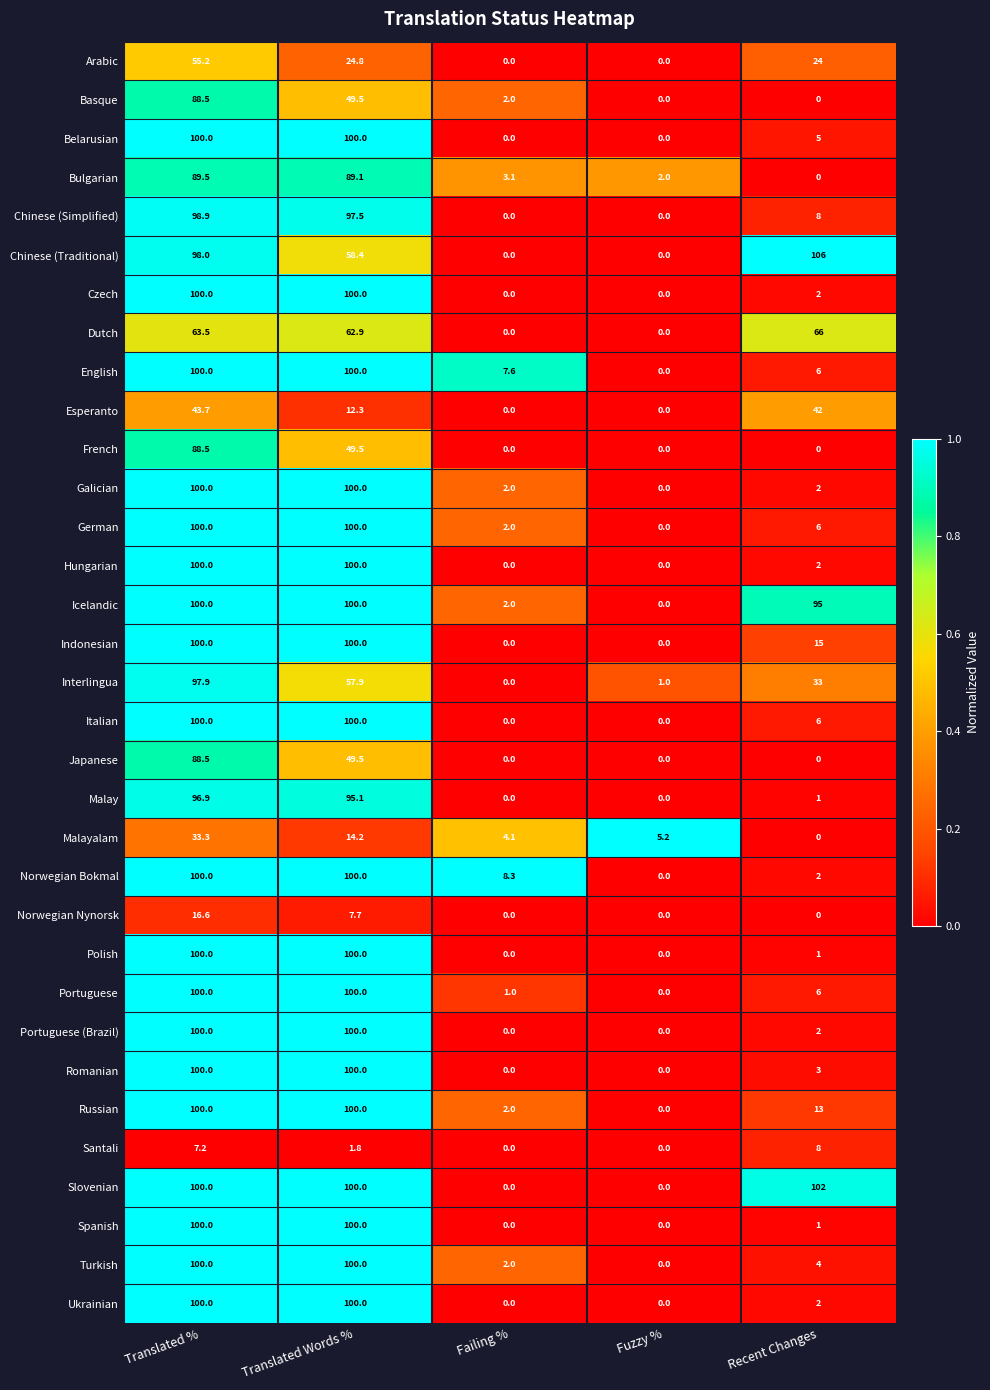

Count the number of data series in this chart.

33